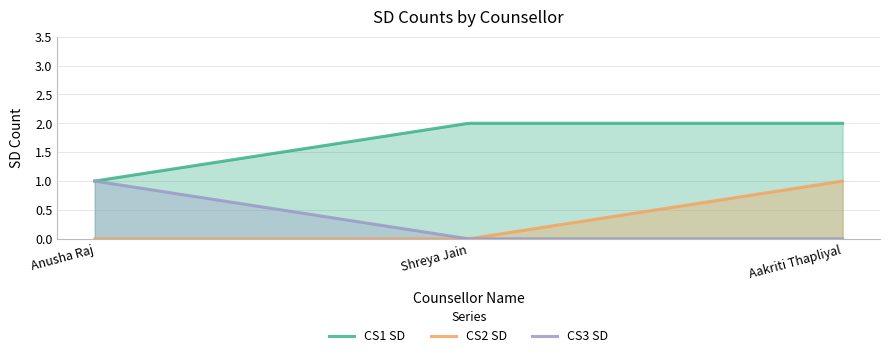

Reading right to left, what are all the values shown in this chart?

CS1 SD: Aakriti Thapliyal=2	Shreya Jain=2	Anusha Raj=1
CS2 SD: Aakriti Thapliyal=1	Shreya Jain=0	Anusha Raj=0
CS3 SD: Aakriti Thapliyal=0	Shreya Jain=0	Anusha Raj=1